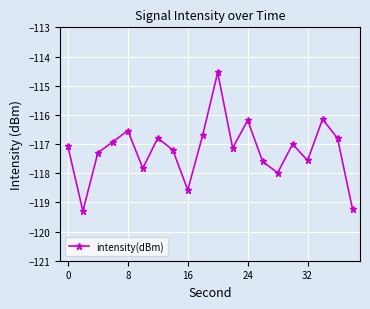

True or false: the data has more than 2 interior local peaks.

True